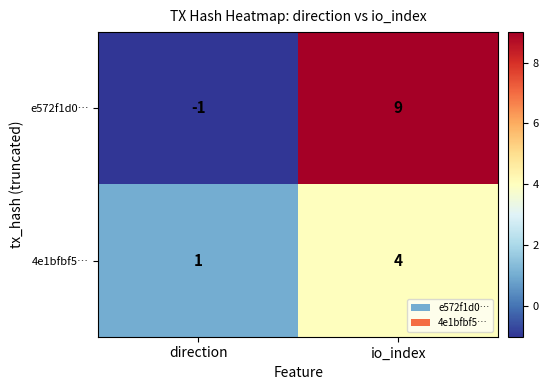

What is the difference between the maximum and minimum values in the 4e1bfbf5… series?

3